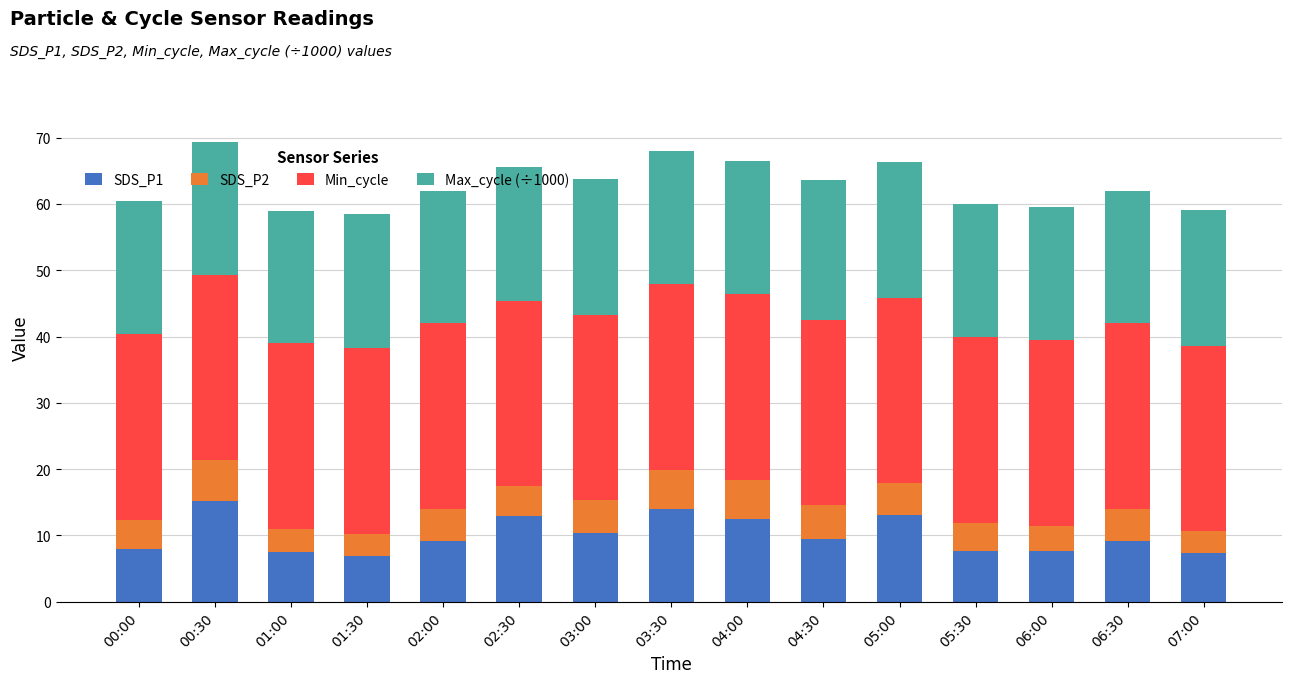

What is the total value across all series at 04:00?

66.4